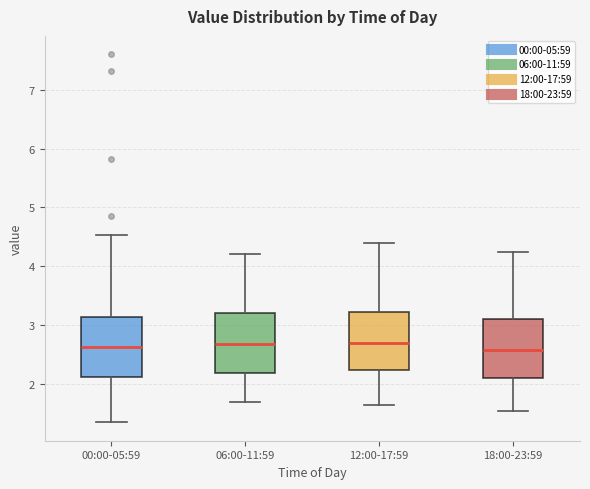

Reading left to right, read every box against the y-axis: the position of its median line, the range the box covers, and the ends of its whiskers. The values are not printed on the chart, so give them approximately, as read against the axis.

00:00-05:59: median 2.6, box 2.1 to 3.1, whiskers 1.4 to 4.5
06:00-11:59: median 2.7, box 2.2 to 3.2, whiskers 1.7 to 4.2
12:00-17:59: median 2.7, box 2.2 to 3.2, whiskers 1.7 to 4.4
18:00-23:59: median 2.6, box 2.1 to 3.1, whiskers 1.6 to 4.3